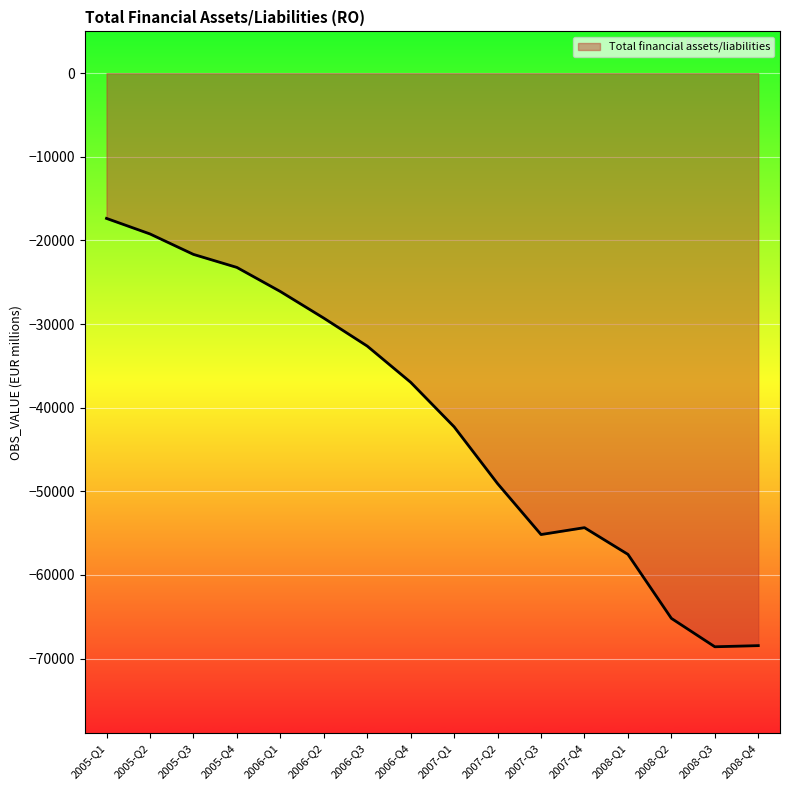

What is the difference between the values at 2008-Q2 and 2006-Q3?

32560.3